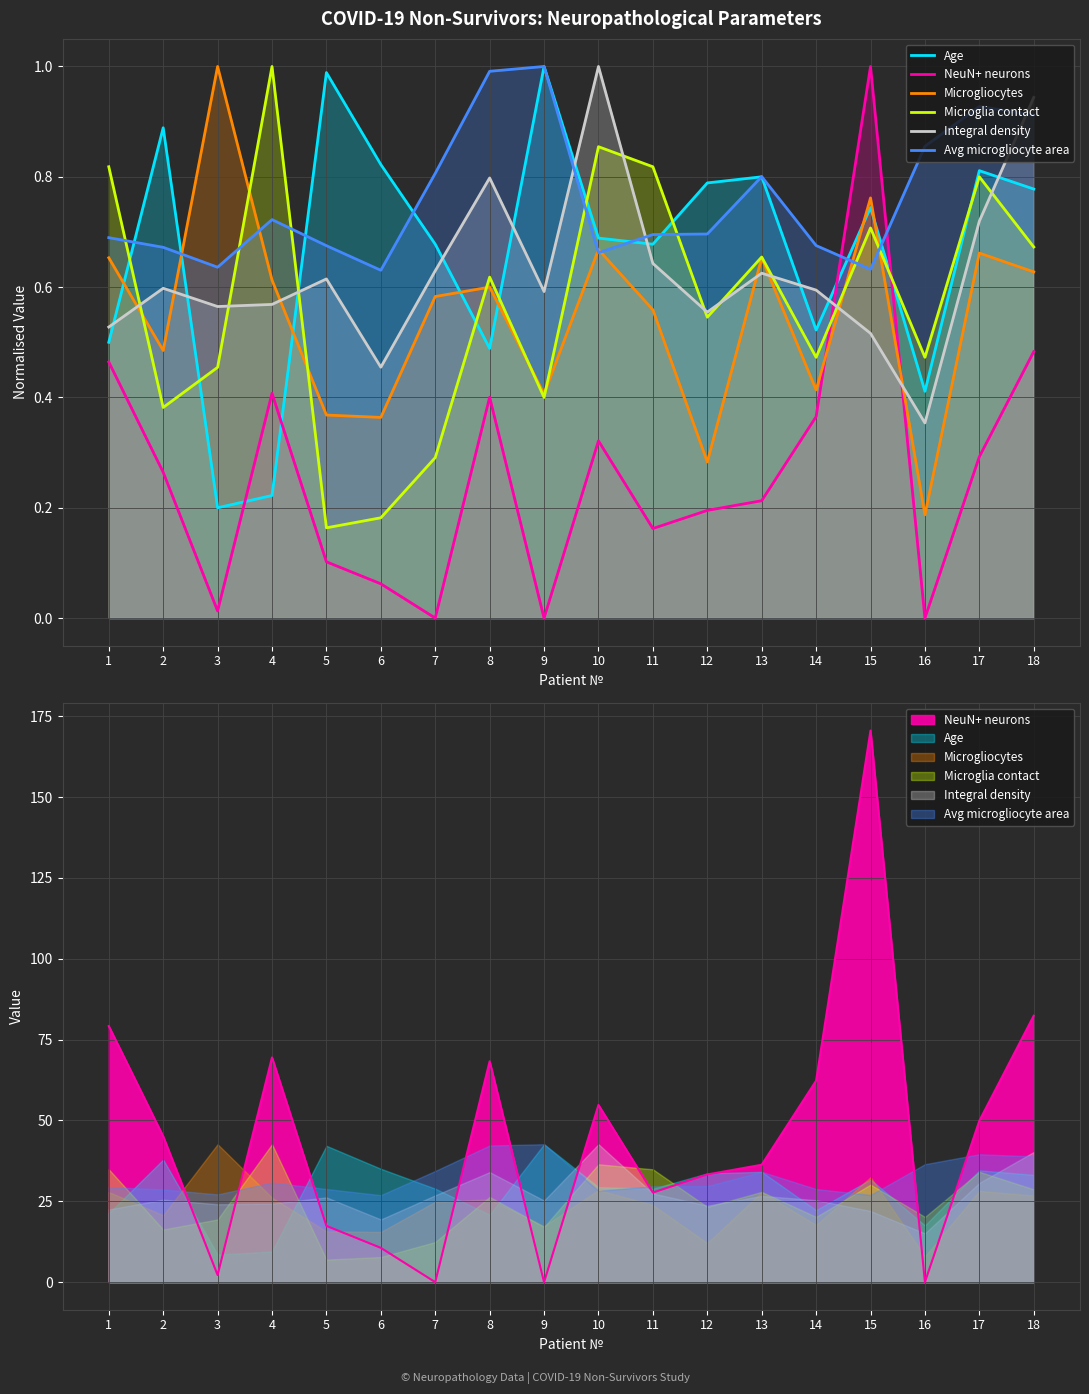

Which label corresponds to the smallest value in the chart?

7